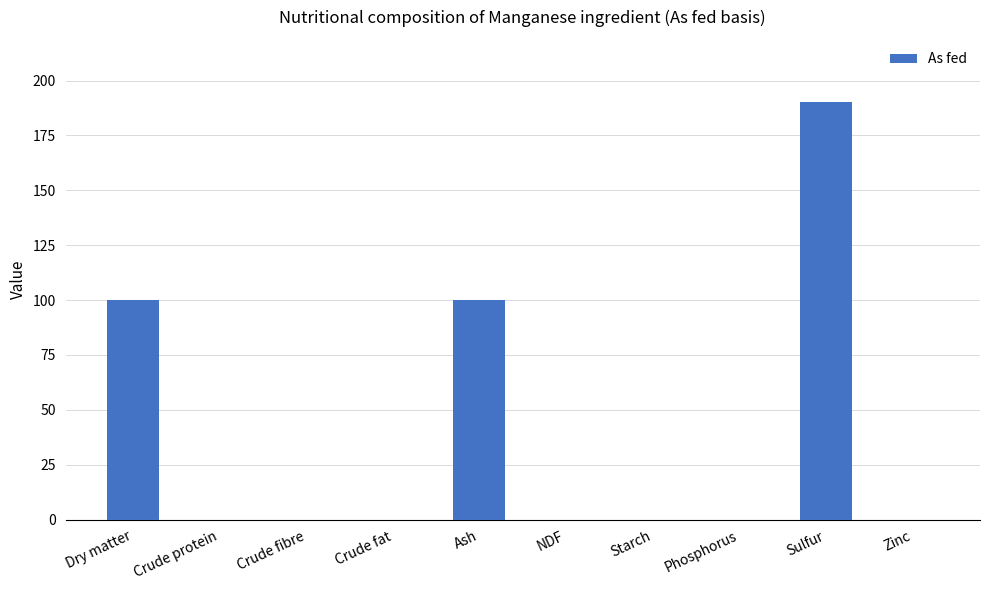

Between Sulfur and Crude fat, which is larger?

Sulfur